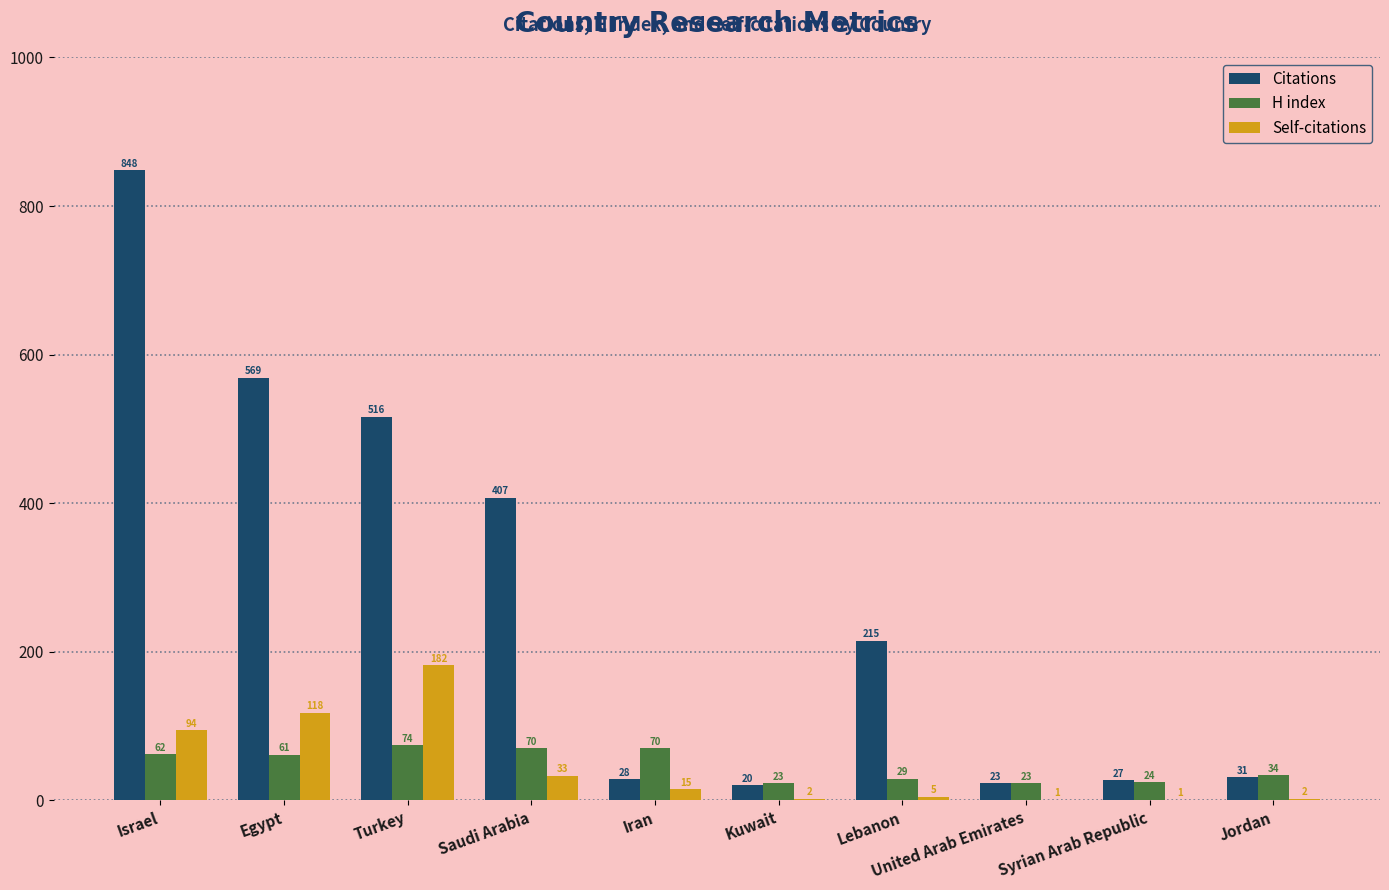

Reading right to left, transcribe all the data shown in this chart.

Citations: Jordan=31	Syrian Arab Republic=27	United Arab Emirates=23	Lebanon=215	Kuwait=20	Iran=28	Saudi Arabia=407	Turkey=516	Egypt=569	Israel=848
H index: Jordan=34	Syrian Arab Republic=24	United Arab Emirates=23	Lebanon=29	Kuwait=23	Iran=70	Saudi Arabia=70	Turkey=74	Egypt=61	Israel=62
Self-citations: Jordan=2	Syrian Arab Republic=1	United Arab Emirates=1	Lebanon=5	Kuwait=2	Iran=15	Saudi Arabia=33	Turkey=182	Egypt=118	Israel=94